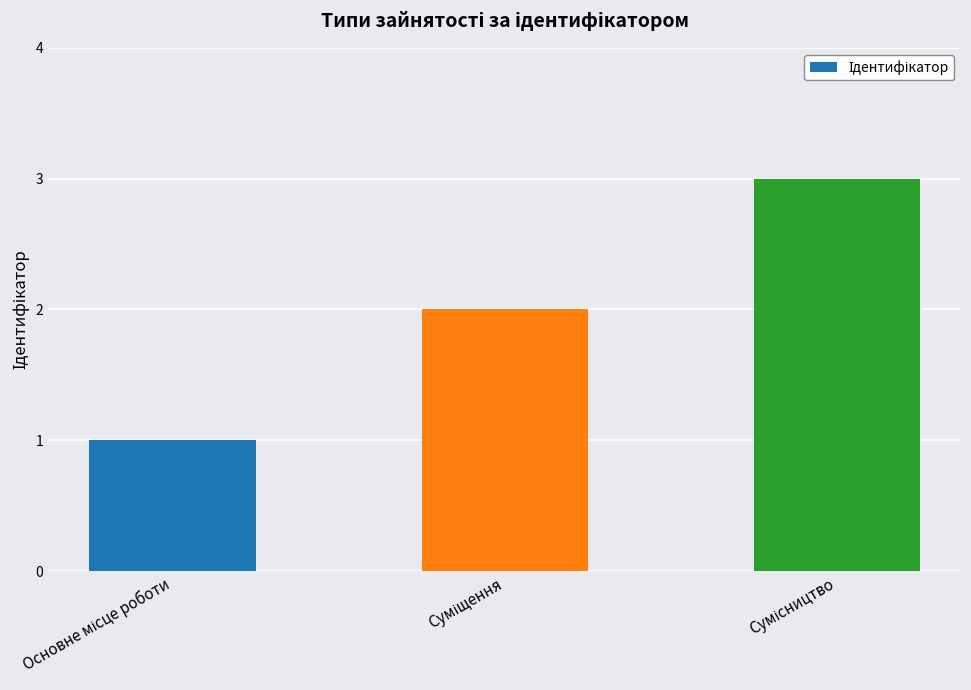

How many data points are less than 2?

1